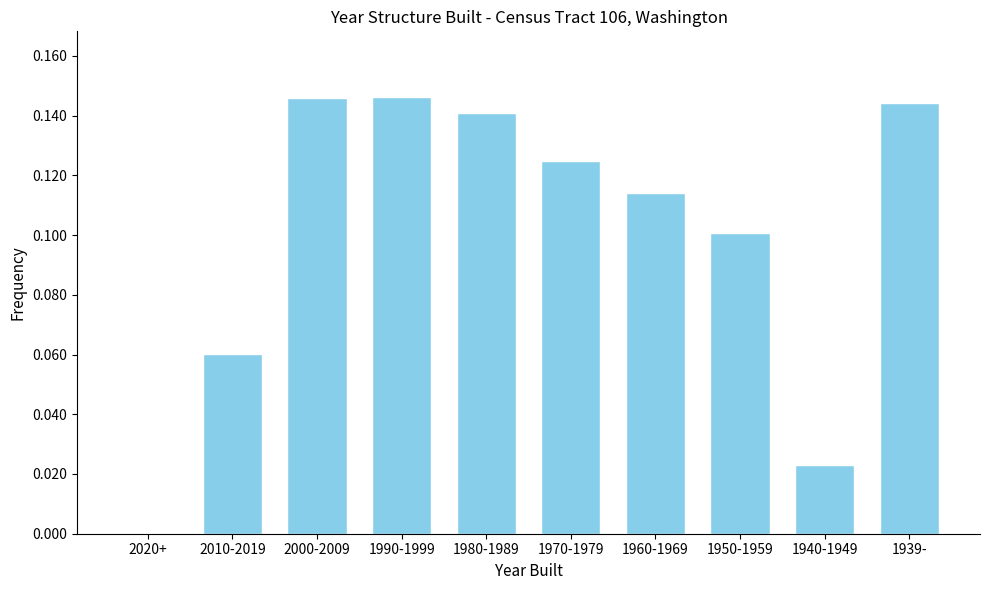

Between 1960-1969 and 1950-1959, which is larger?

1960-1969